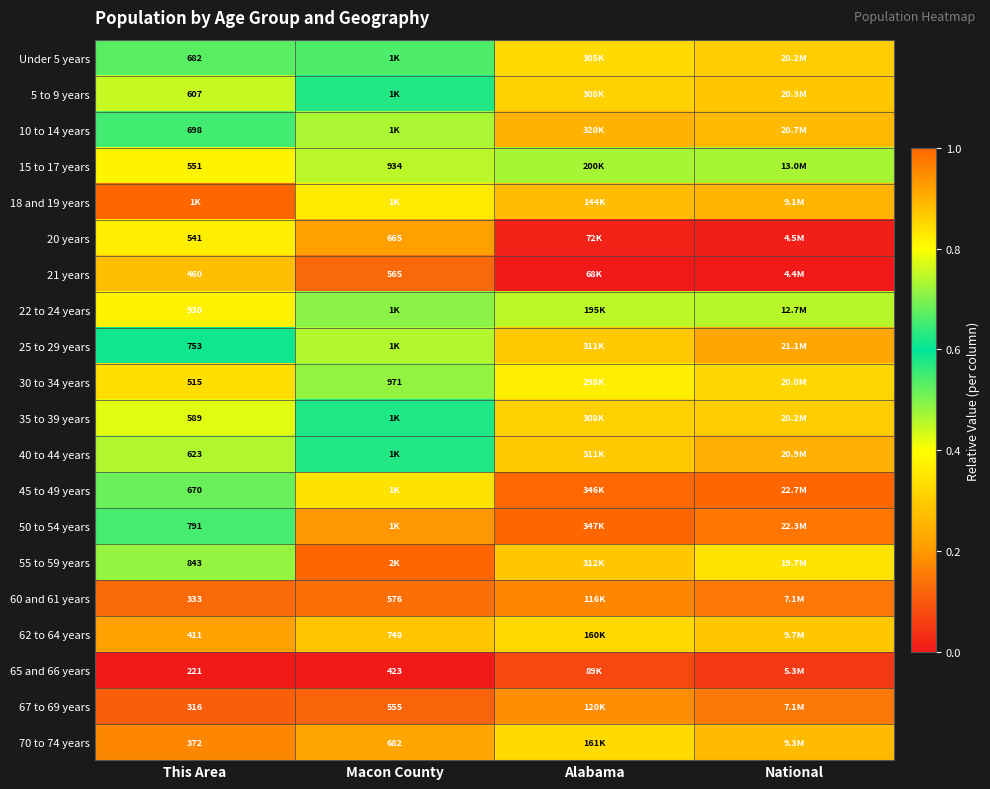

Is the value of 65 and 66 years at Macon County greater than the value of 55 to 59 years at This Area?

No